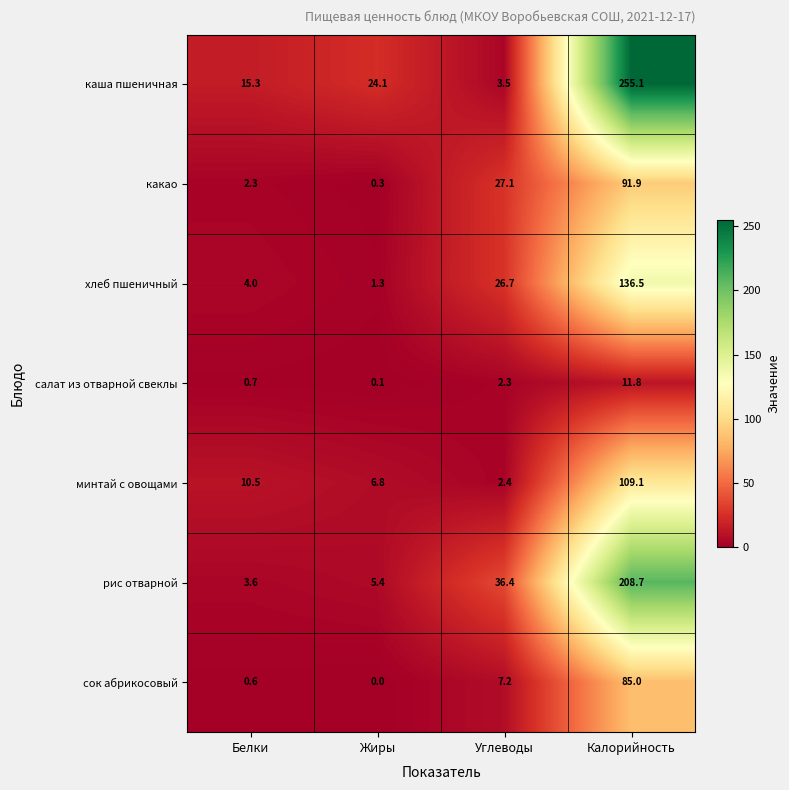

What value does the салат из отварной свеклы series have at Калорийность?

11.8